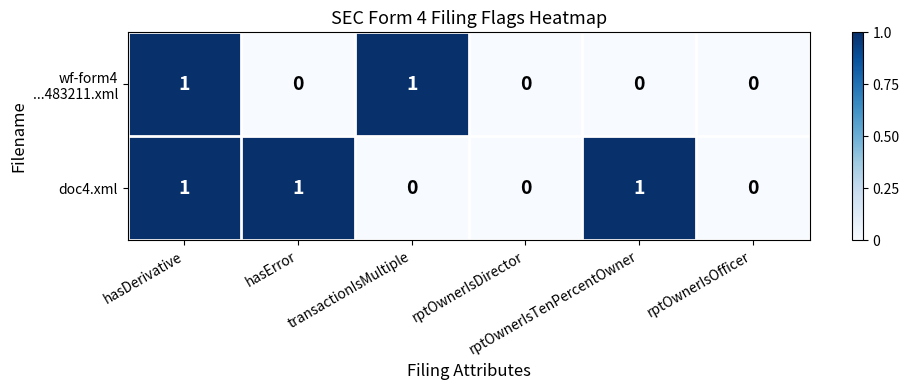

Which series has the largest total across all categories?

doc4.xml